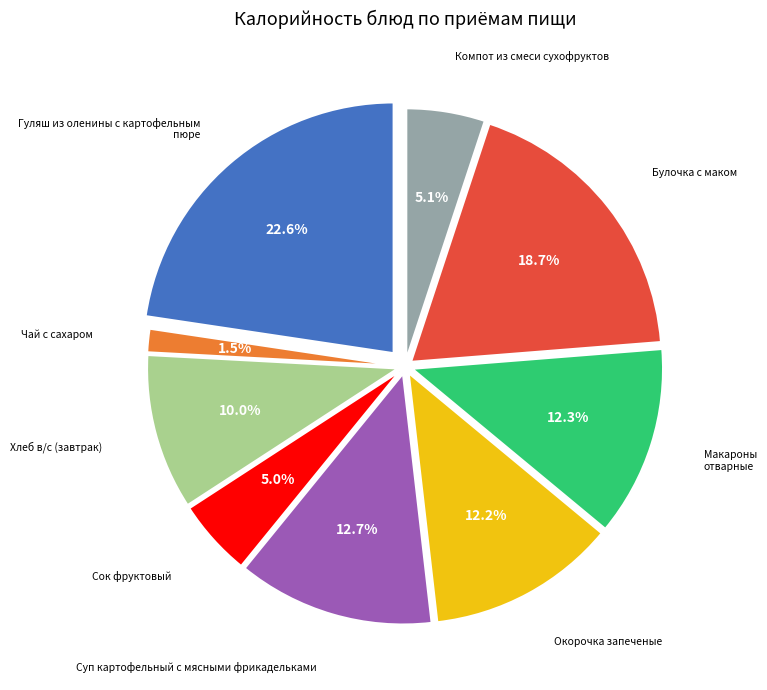

To the nearest percent, what is the difference between the largest and smallest slice percentages?

21%